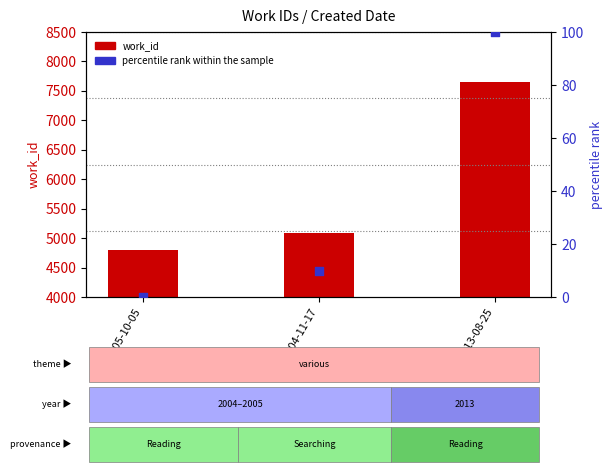

Is the value of work_id at 2013-08-25 greater than the value of percentile rank within the sample at 2004-11-17?

Yes